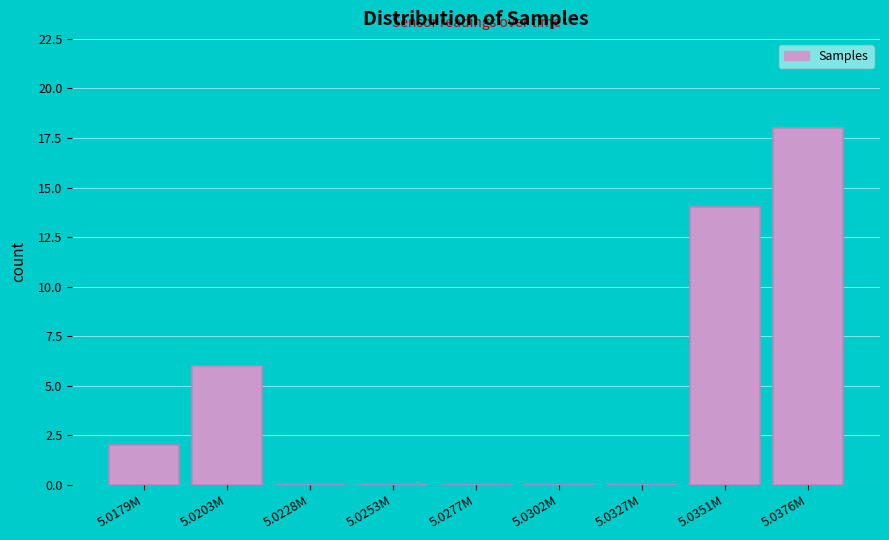

Reading left to right, transcribe all the data shown in this chart.

5.0179M=2	5.0203M=6	5.0228M=0	5.0253M=0	5.0277M=0	5.0302M=0	5.0327M=0	5.0351M=14	5.0376M=18